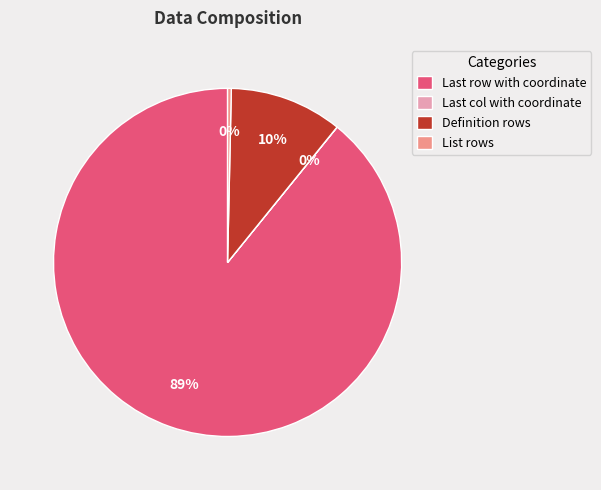

Is Definition rows the majority of the pie?

No